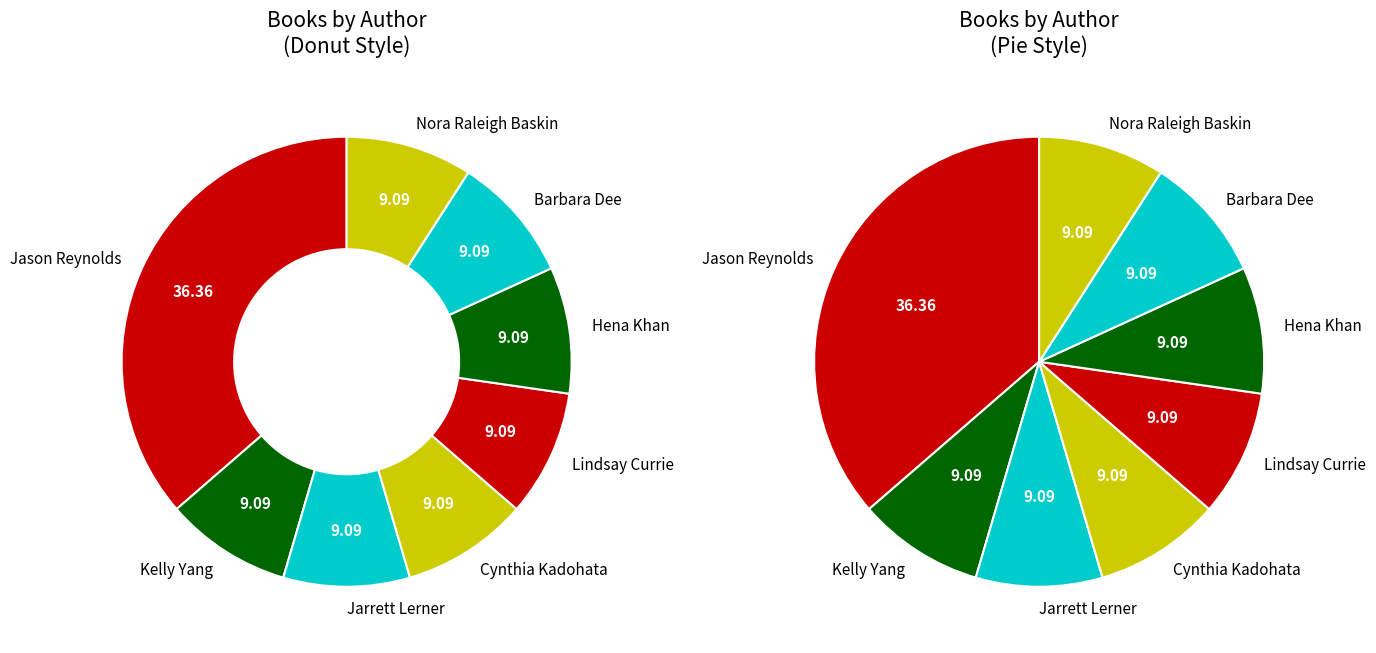

What is the largest slice in the pie chart?

Jason Reynolds (403685768)